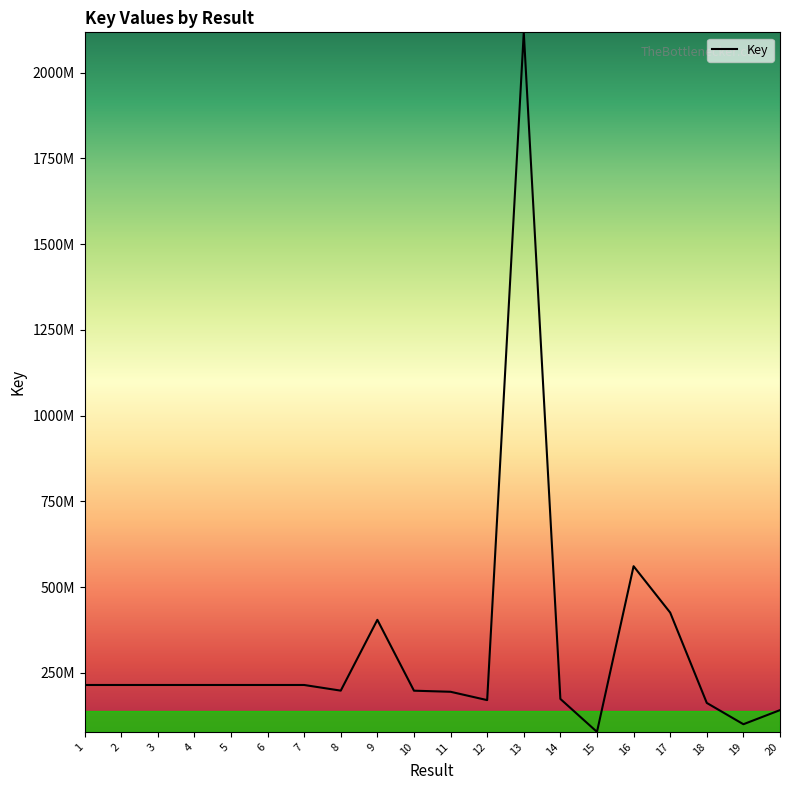

Does the chart display data point markers on the line(s)?

No